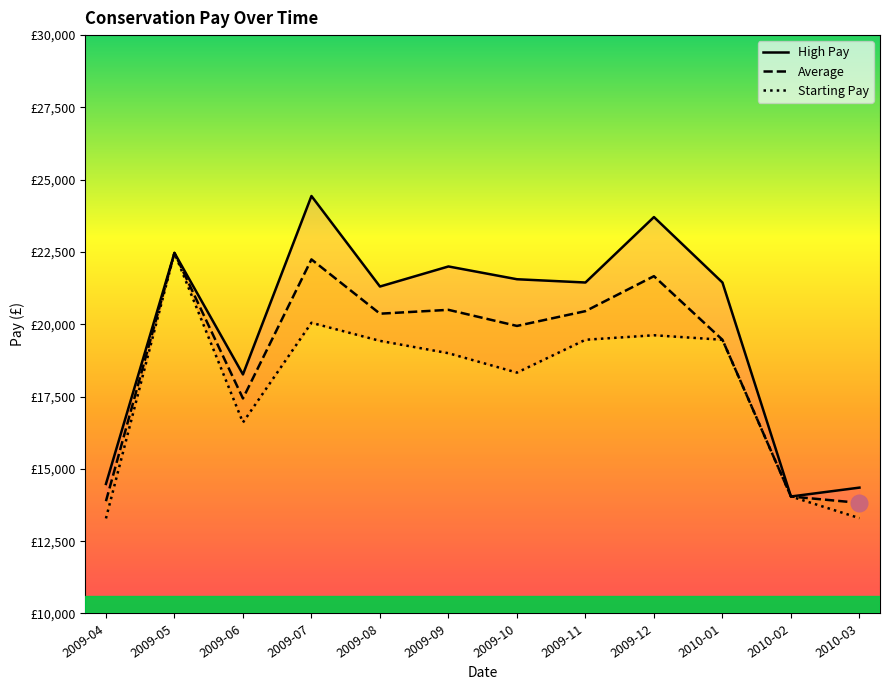

Reading left to right, extract all data points from this chart.

Starting Pay: 2009-04=13287.0	2009-05=22469.0	2009-06=16605.0	2009-07=20052.0	2009-08=19427.0	2009-09=19000.0	2009-10=18329.0	2009-11=19465.0	2009-12=19621.0	2010-01=19465.0	2010-02=14045.0	2010-03=13297.0
Average: 2009-04=13883.0	2009-05=22469.0	2009-06=17435.5	2009-07=22244.0	2009-08=20366.5	2009-09=20500.0	2009-10=19943.5	2009-11=20455.0	2009-12=21664.5	2010-01=19465.0	2010-02=14045.0	2010-03=13824.5
High Pay: 2009-04=14479.0	2009-05=22469.0	2009-06=18266.0	2009-07=24436.0	2009-08=21306.0	2009-09=22000.0	2009-10=21558.0	2009-11=21445.0	2009-12=23708.0	2010-01=21445.0	2010-02=14045.0	2010-03=14352.0